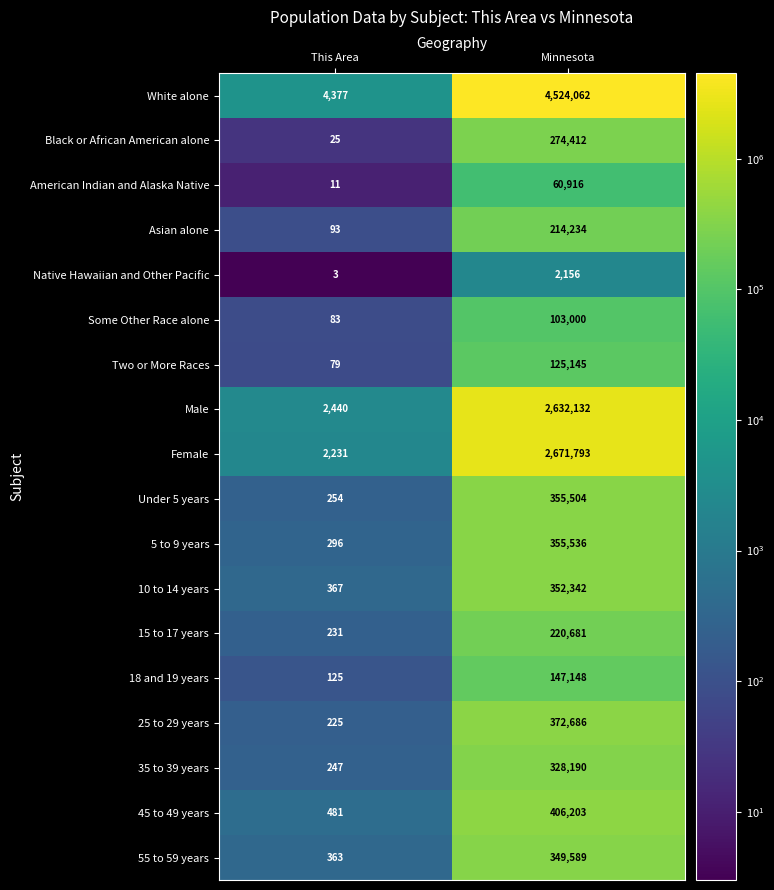

What is the difference between the highest and lowest values at Minnesota?

4521906